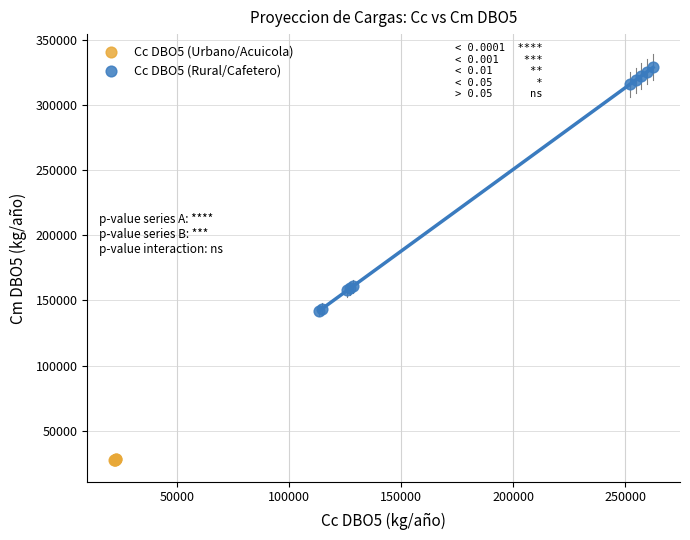

Which series has the widest spread of Y values?

Cc DBO5 (Rural/Cafetero)